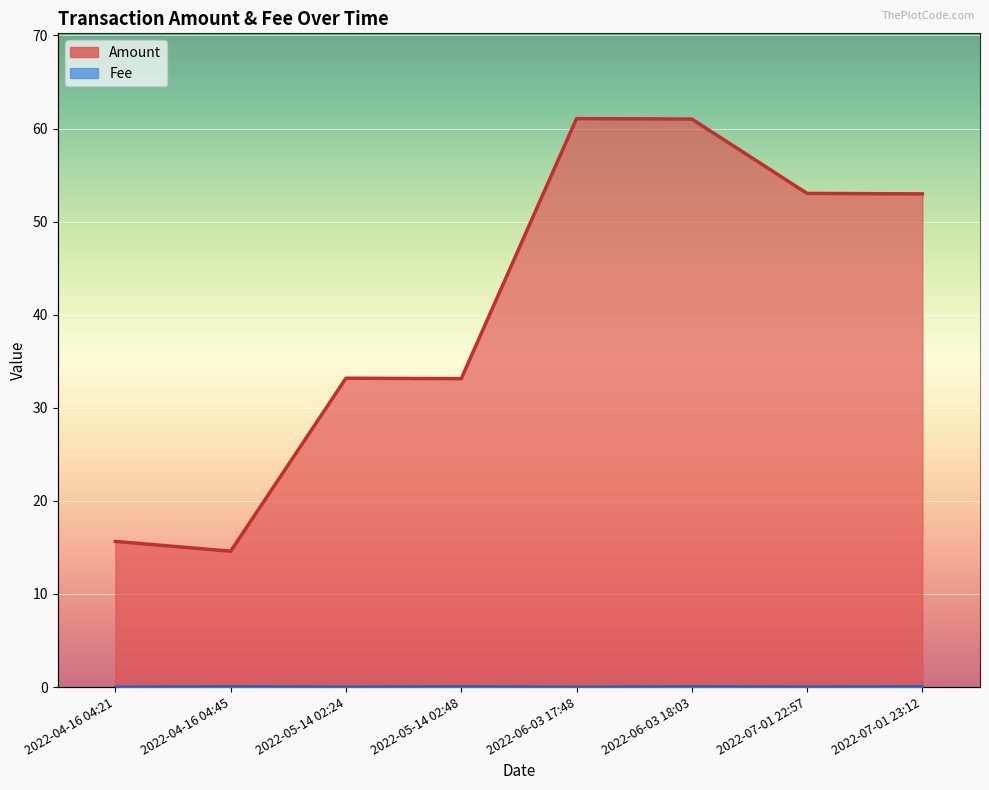

What is the value of the Amount point at the 2nd from the left?

14.6